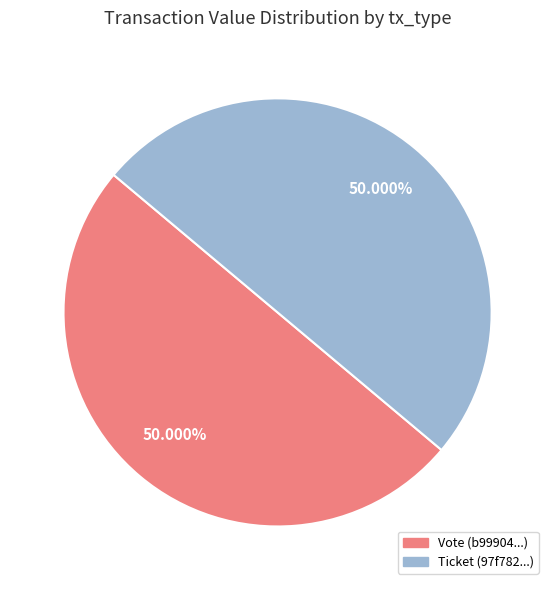

What is the ratio of the value at Ticket to the value at Vote?

1.0